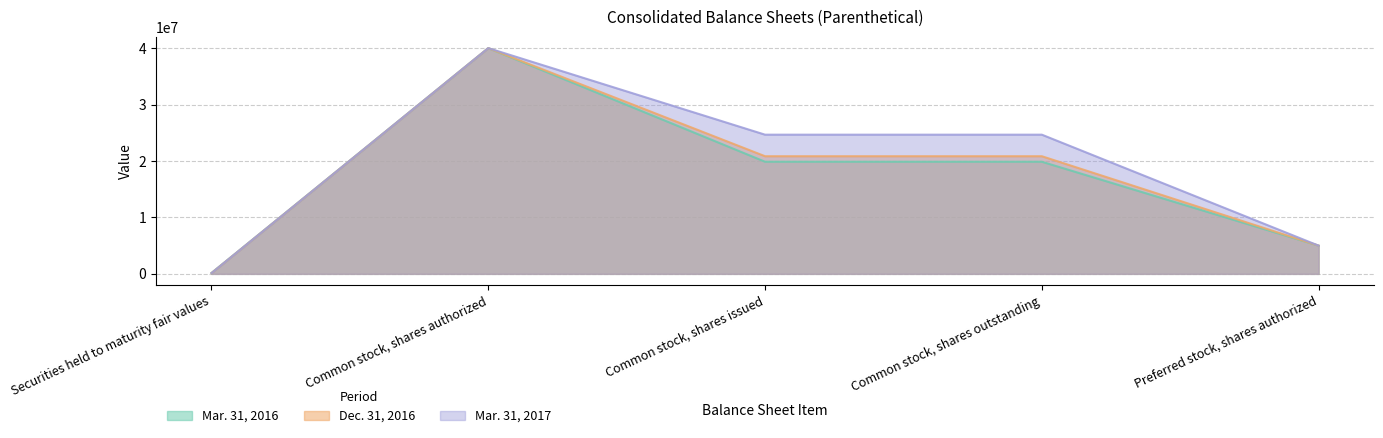

Rank the series by their maximum value, from lowest to highest.

Mar. 31, 2016, Dec. 31, 2016, Mar. 31, 2017